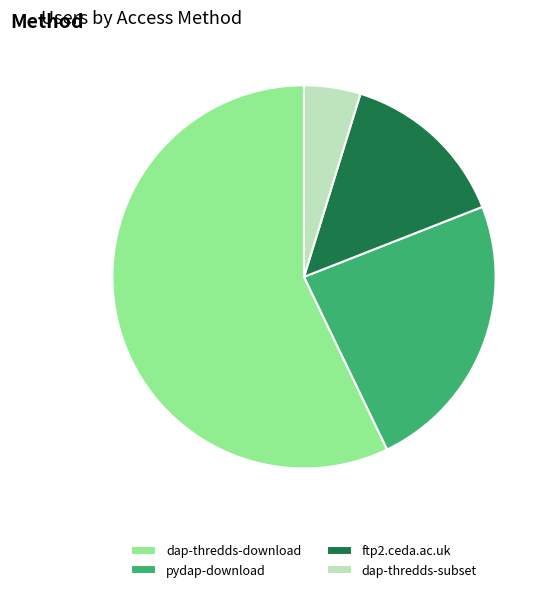

What is the smallest slice in the pie chart?

dap-thredds-subset